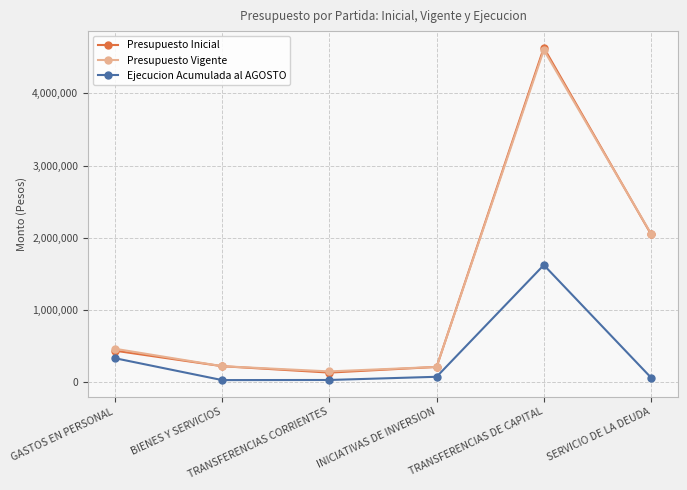

At which label is Presupuesto Inicial closest to 2381757?

SERVICIO DE LA DEUDA